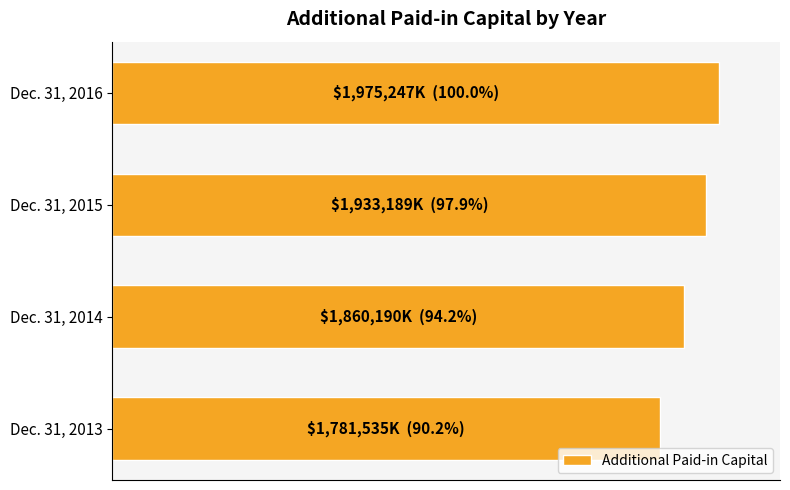

At which label is the value closest to 1878391?

Dec. 31, 2014